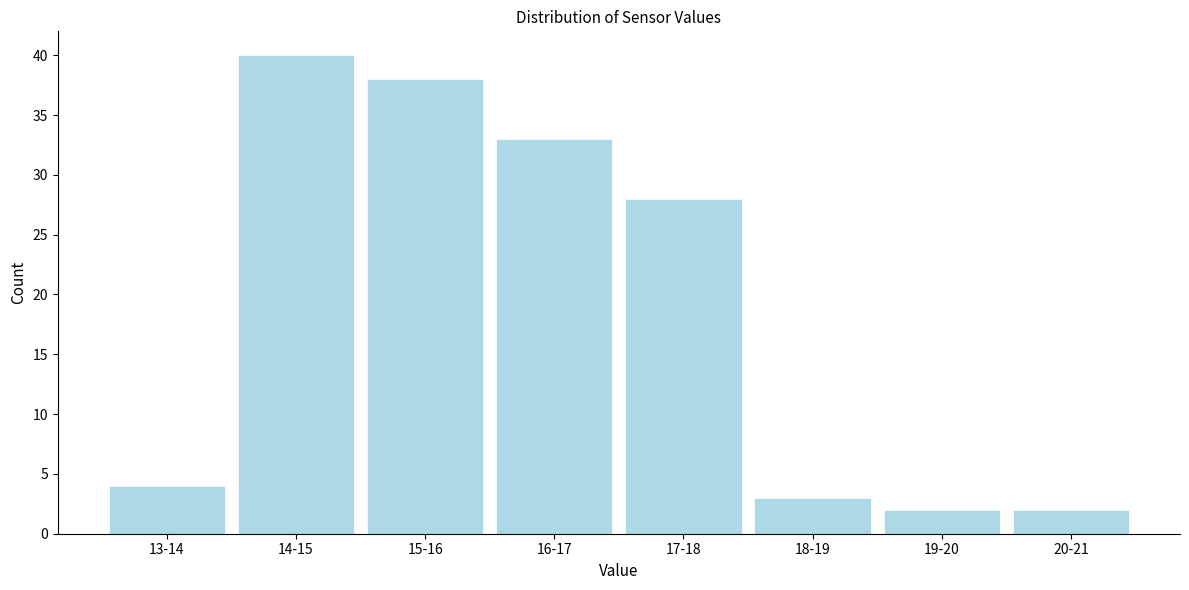

Reading left to right, transcribe all the data shown in this chart.

4	40	38	33	28	3	2	2